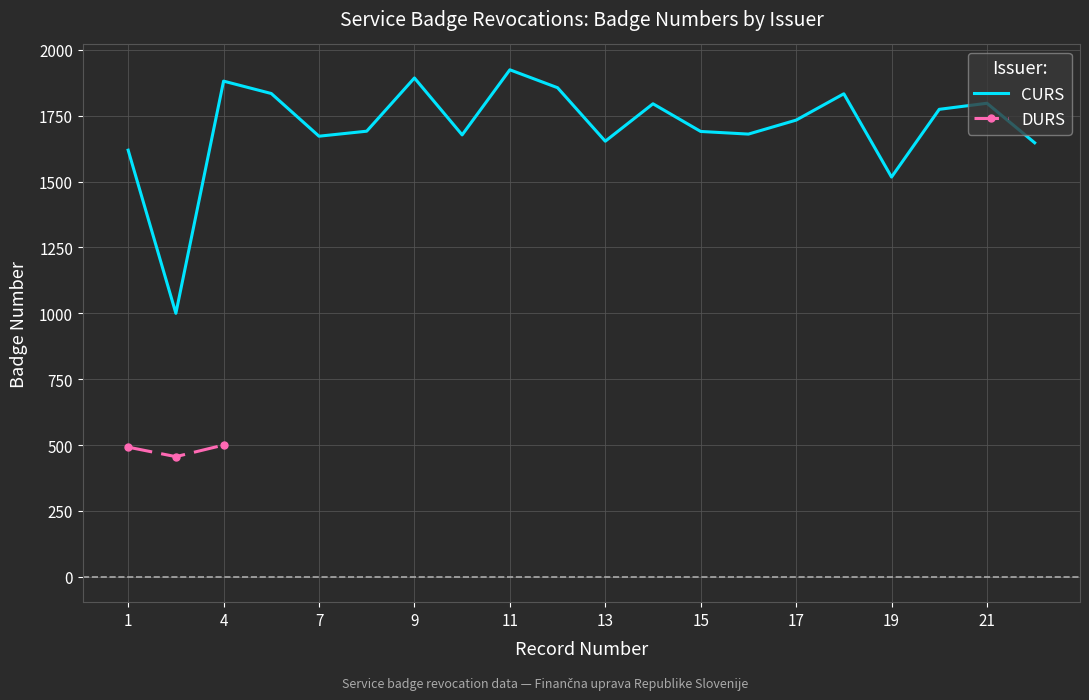

Rank the categories by value from lowest to highest.

3, 19, 1, 22, 13, 7, 10, 16, 15, 8, 17, 20, 14, 21, 18, 6, 12, 4, 9, 11